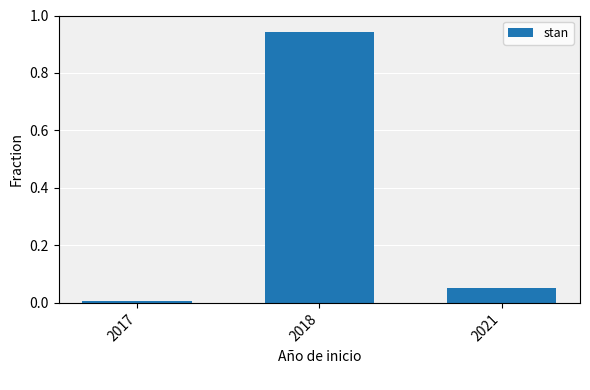

What is the average value?

0.3